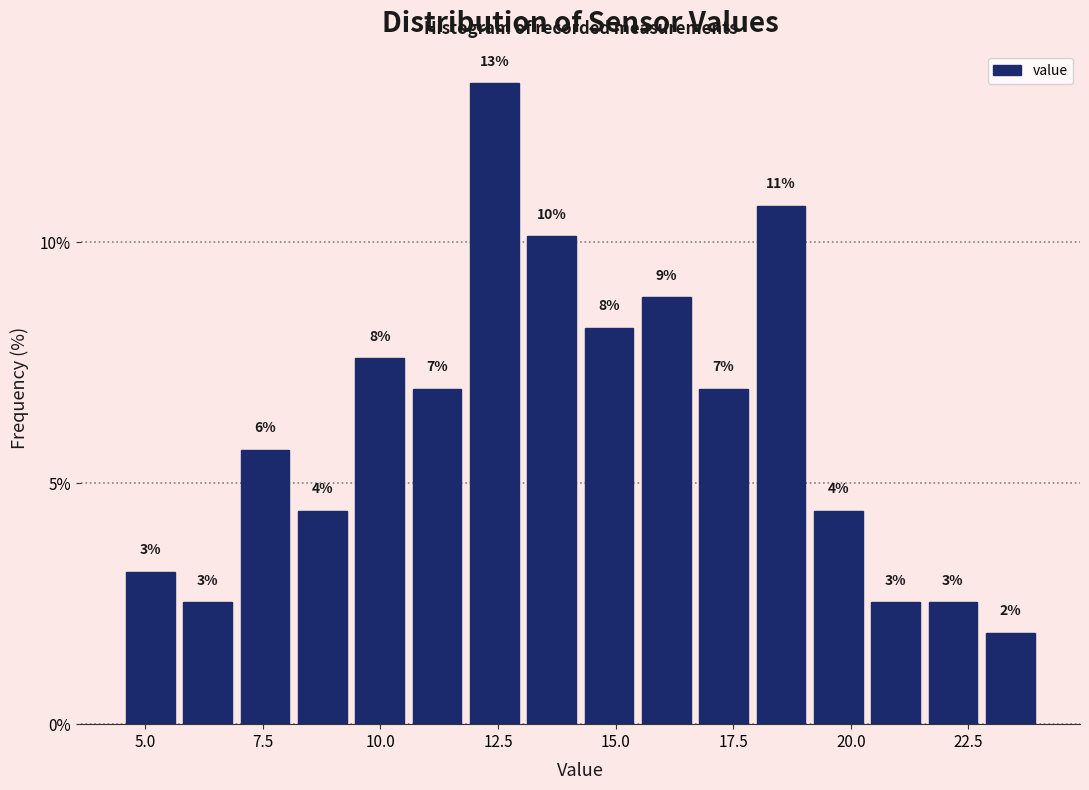

Around what value on the x-axis is the tallest bar? Give the approximate position of its centre, as read against the axis.

12.5